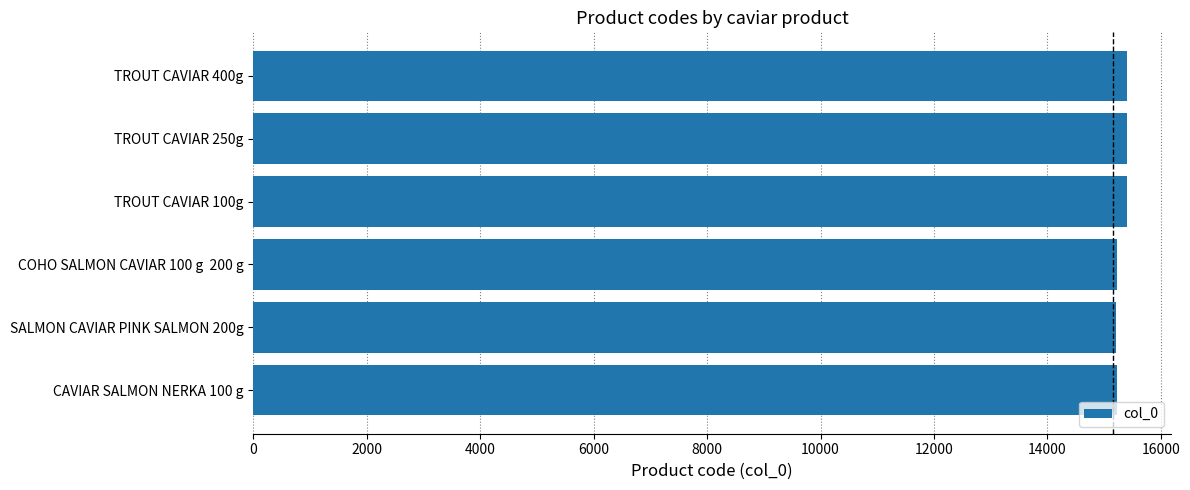

What is the average value?

15310